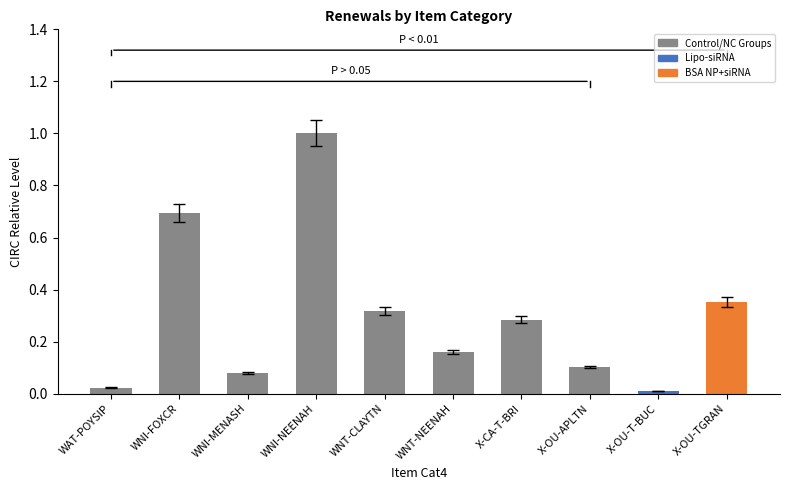

List the labels in order of value, largest first.

WNI-NEENAH, WNI-FOXCR, X-OU-TGRAN, WNT-CLAYTN, X-CA-T-BRI, WNT-NEENAH, X-OU-APLTN, WNI-MENASH, WAT-POYSIP, X-OU-T-BUC